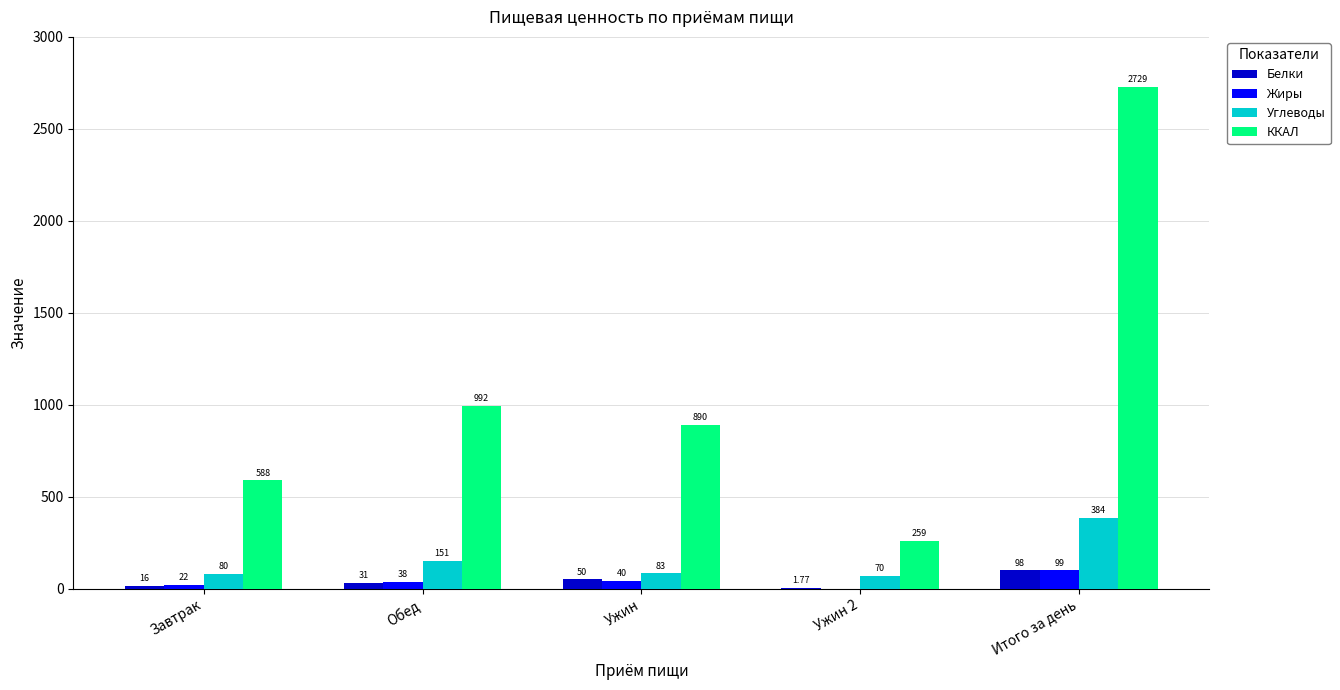

Which series changed the most between Обед and Итого за день?

ККАЛ